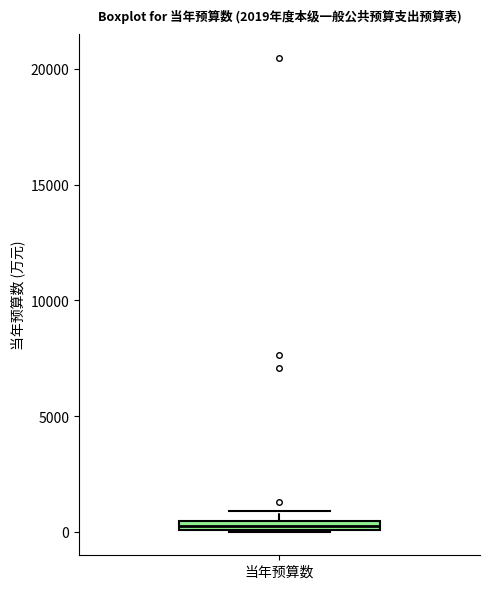

Where is the upper edge of the box for 当年预算数 on the y-axis? The values are not printed on the chart, so give them approximately, as read against the axis.

500